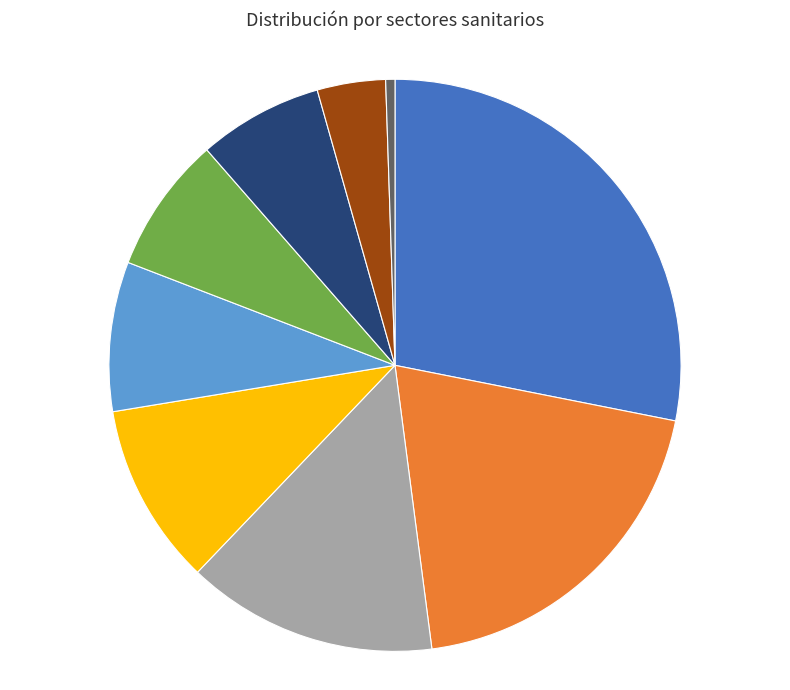

What percentage is the HUESCA 8% slice, to the nearest percent?

8%